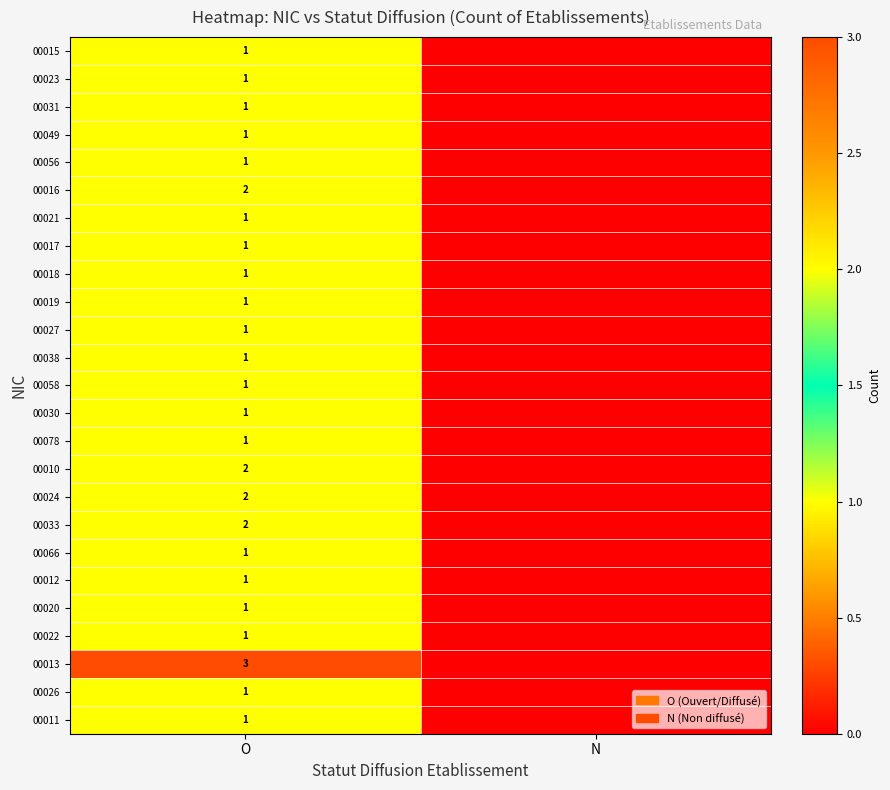

The 00021 series shows 1 at O. True or false?

True